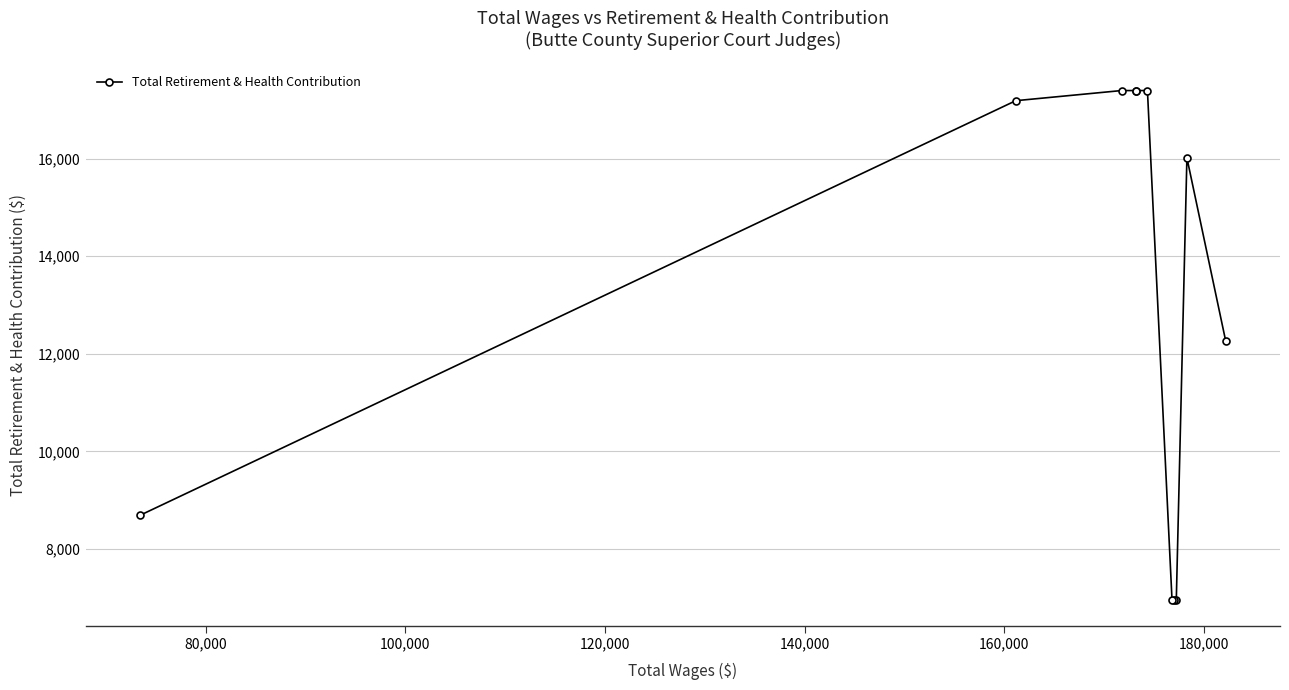

How many points are higher than both their immediate neighbors (excluding endpoints)?

1